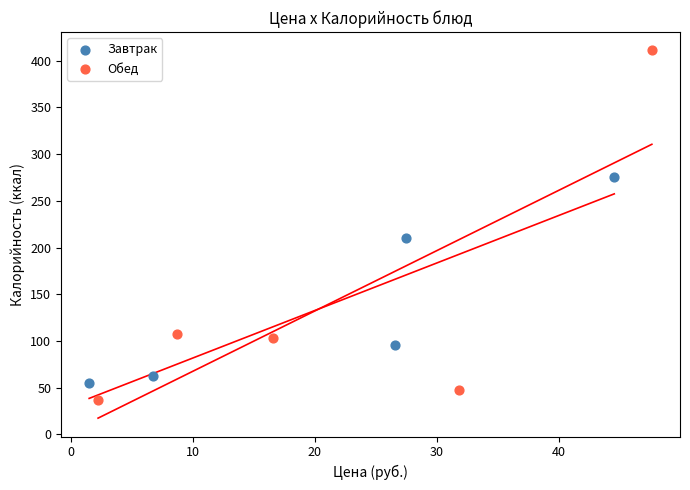

Which series contains the lowest Y value?

Обед